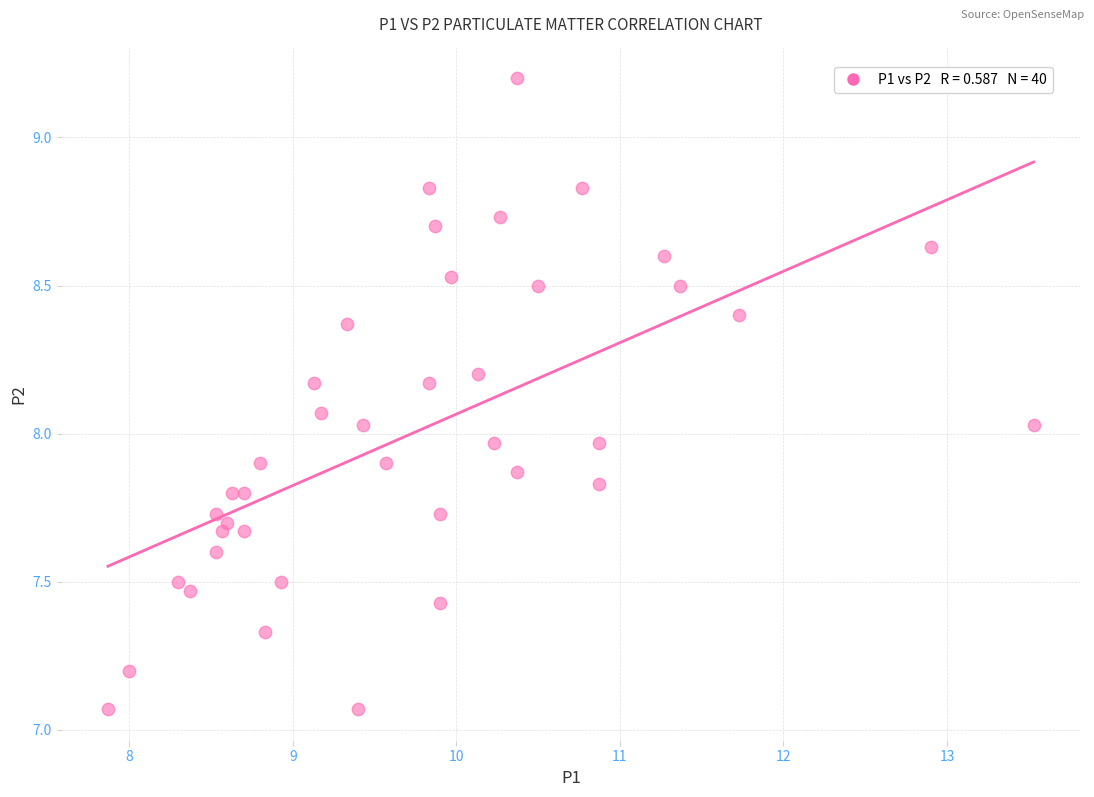

What is the range of Y values (max minus min)?

2.1